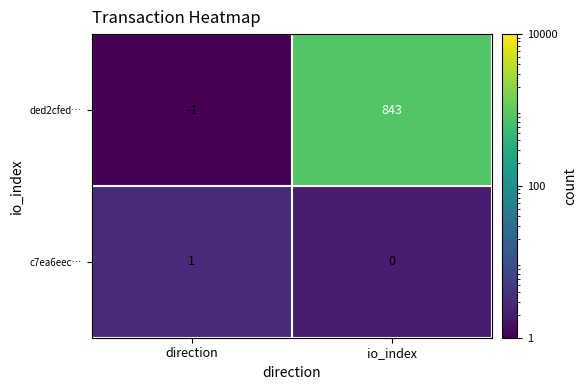

Reading left to right, list all the values displayed in this chart.

ded2cfed…: direction=-1	io_index=843
c7ea6eec…: direction=1	io_index=0